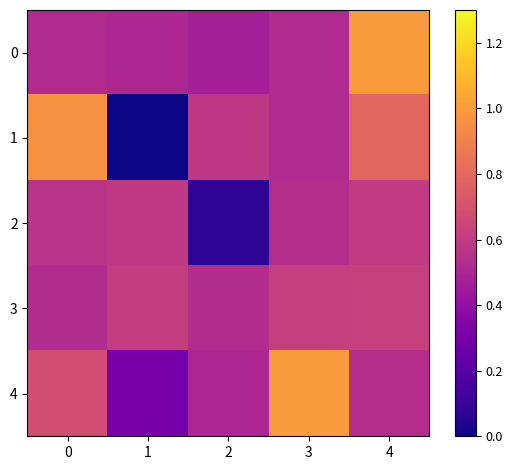

What is the spread (max minus min) of values at 1?

0.6